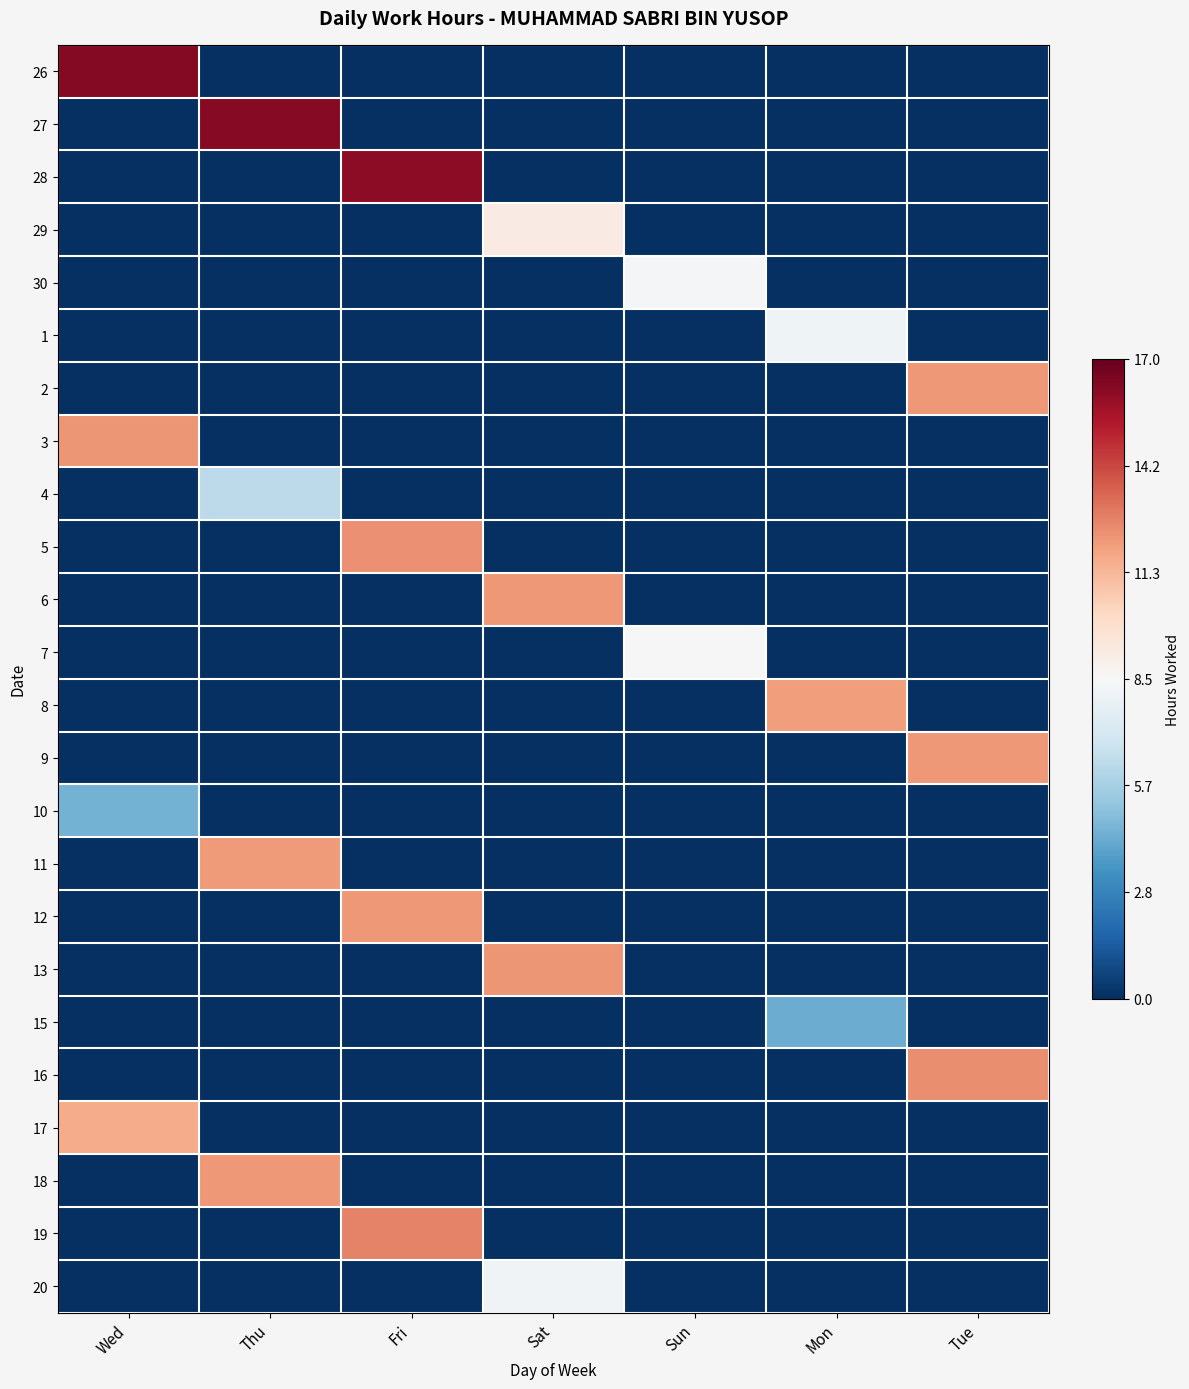

Reading left to right, list all the values displayed in this chart.

26: Wed=1.0	Thu=0.0	Fri=0.0	Sat=0.0	Sun=0.0	Mon=0.0	Tue=0.0
27: Wed=0.0	Thu=1.0	Fri=0.0	Sat=0.0	Sun=0.0	Mon=0.0	Tue=0.0
28: Wed=0.0	Thu=0.0	Fri=0.9	Sat=0.0	Sun=0.0	Mon=0.0	Tue=0.0
29: Wed=0.0	Thu=0.0	Fri=0.0	Sat=0.5	Sun=0.0	Mon=0.0	Tue=0.0
30: Wed=0.0	Thu=0.0	Fri=0.0	Sat=0.0	Sun=0.5	Mon=0.0	Tue=0.0
1: Wed=0.0	Thu=0.0	Fri=0.0	Sat=0.0	Sun=0.0	Mon=0.5	Tue=0.0
2: Wed=0.0	Thu=0.0	Fri=0.0	Sat=0.0	Sun=0.0	Mon=0.0	Tue=0.7
3: Wed=0.7	Thu=0.0	Fri=0.0	Sat=0.0	Sun=0.0	Mon=0.0	Tue=0.0
4: Wed=0.0	Thu=0.4	Fri=0.0	Sat=0.0	Sun=0.0	Mon=0.0	Tue=0.0
5: Wed=0.0	Thu=0.0	Fri=0.7	Sat=0.0	Sun=0.0	Mon=0.0	Tue=0.0
6: Wed=0.0	Thu=0.0	Fri=0.0	Sat=0.7	Sun=0.0	Mon=0.0	Tue=0.0
7: Wed=0.0	Thu=0.0	Fri=0.0	Sat=0.0	Sun=0.5	Mon=0.0	Tue=0.0
8: Wed=0.0	Thu=0.0	Fri=0.0	Sat=0.0	Sun=0.0	Mon=0.7	Tue=0.0
9: Wed=0.0	Thu=0.0	Fri=0.0	Sat=0.0	Sun=0.0	Mon=0.0	Tue=0.7
10: Wed=0.3	Thu=0.0	Fri=0.0	Sat=0.0	Sun=0.0	Mon=0.0	Tue=0.0
11: Wed=0.0	Thu=0.7	Fri=0.0	Sat=0.0	Sun=0.0	Mon=0.0	Tue=0.0
12: Wed=0.0	Thu=0.0	Fri=0.7	Sat=0.0	Sun=0.0	Mon=0.0	Tue=0.0
13: Wed=0.0	Thu=0.0	Fri=0.0	Sat=0.7	Sun=0.0	Mon=0.0	Tue=0.0
15: Wed=0.0	Thu=0.0	Fri=0.0	Sat=0.0	Sun=0.0	Mon=0.3	Tue=0.0
16: Wed=0.0	Thu=0.0	Fri=0.0	Sat=0.0	Sun=0.0	Mon=0.0	Tue=0.7
17: Wed=0.7	Thu=0.0	Fri=0.0	Sat=0.0	Sun=0.0	Mon=0.0	Tue=0.0
18: Wed=0.0	Thu=0.7	Fri=0.0	Sat=0.0	Sun=0.0	Mon=0.0	Tue=0.0
19: Wed=0.0	Thu=0.0	Fri=0.7	Sat=0.0	Sun=0.0	Mon=0.0	Tue=0.0
20: Wed=0.0	Thu=0.0	Fri=0.0	Sat=0.5	Sun=0.0	Mon=0.0	Tue=0.0